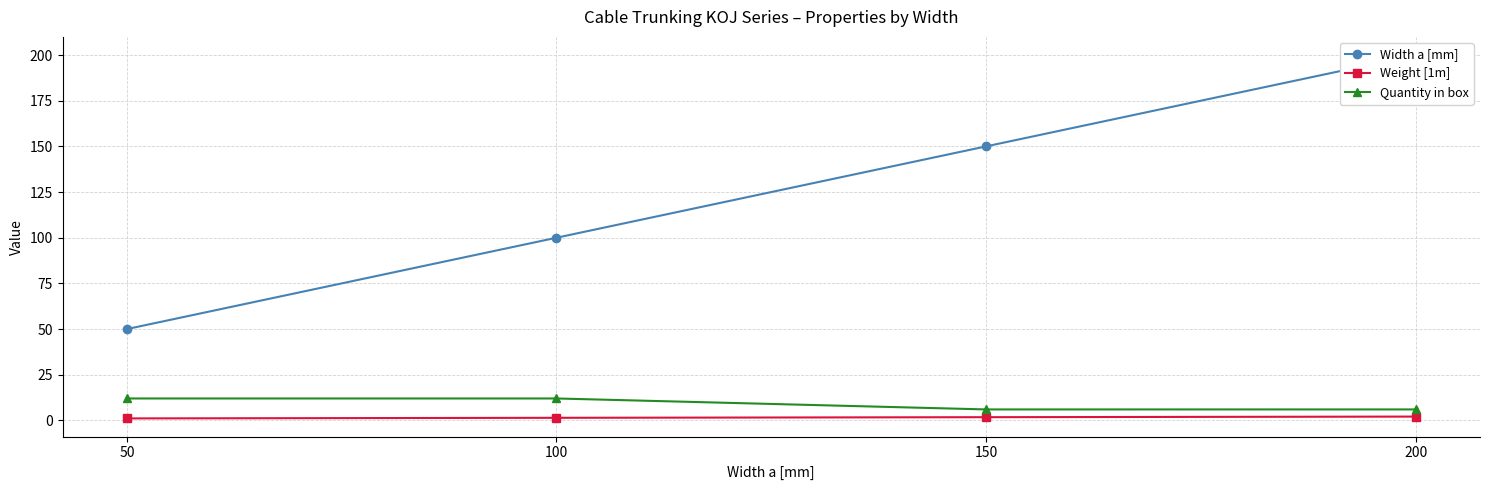

True or false: Quantity in box and Width a [mm] intersect in this chart.

False